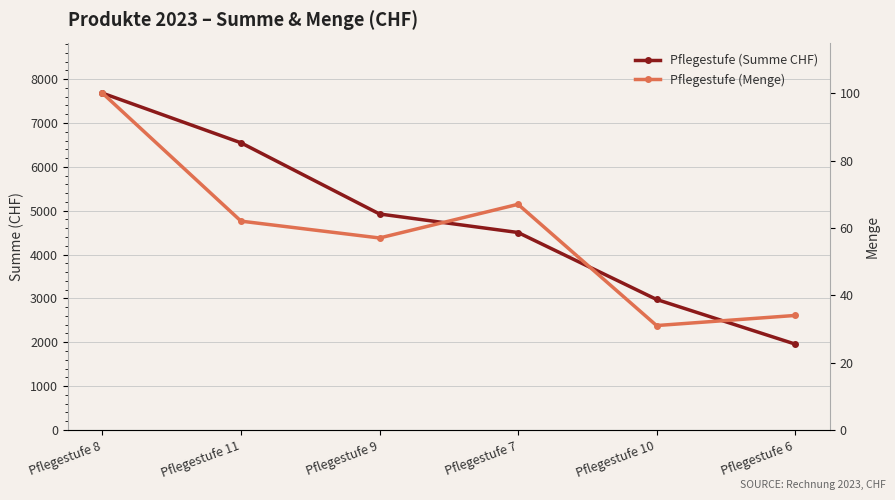

What are all the series names shown in the legend?

Pflegestufe (Summe CHF), Pflegestufe (Menge)